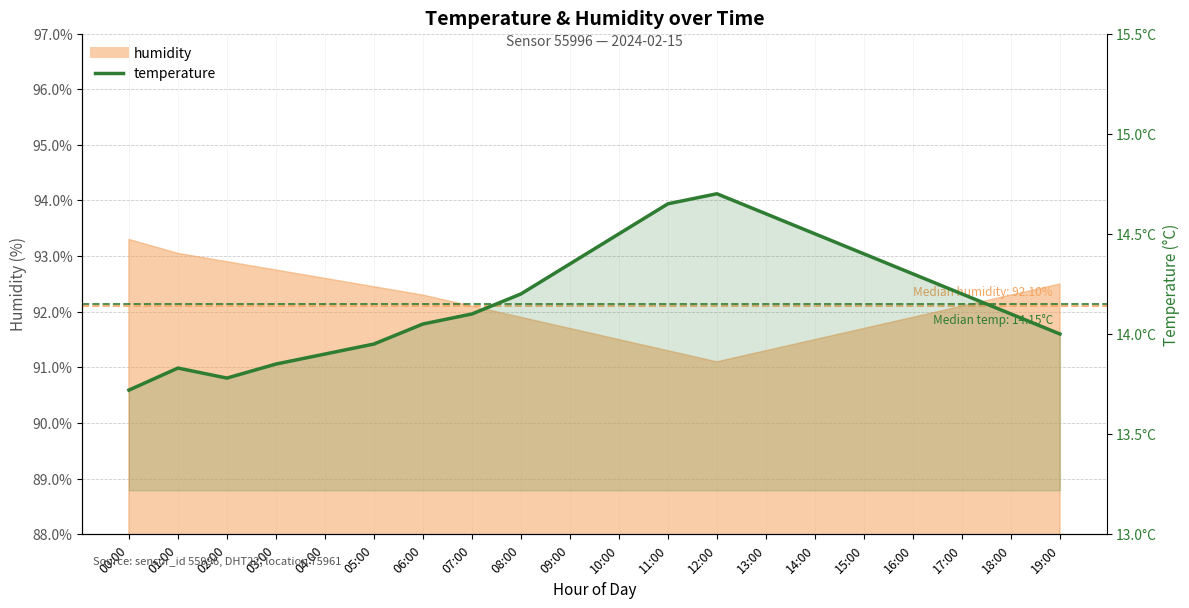

Reading left to right, what are all the values shown in this chart?

13.7	13.8	13.8	13.8	13.9	13.9	14.1	14.1	14.2	14.3	14.5	14.7	14.7	14.6	14.5	14.4	14.3	14.2	14.1	14.0